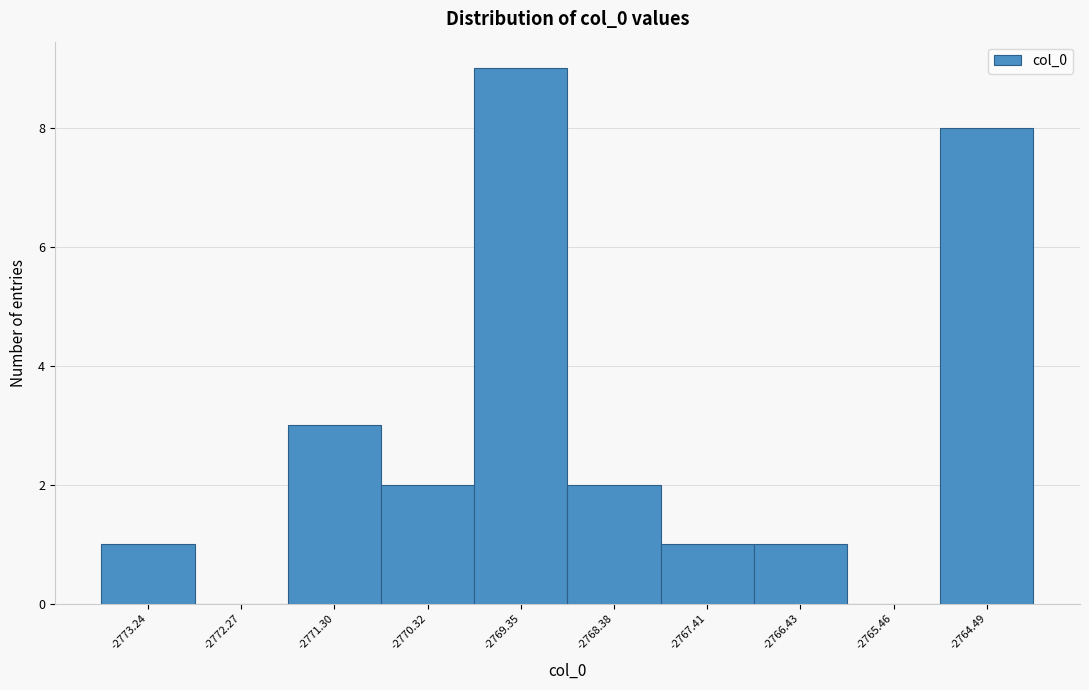

Reading right to left, transcribe all the data shown in this chart.

-2764.49=8	-2765.46=0	-2766.43=1	-2767.41=1	-2768.38=2	-2769.35=9	-2770.32=2	-2771.30=3	-2772.27=0	-2773.24=1